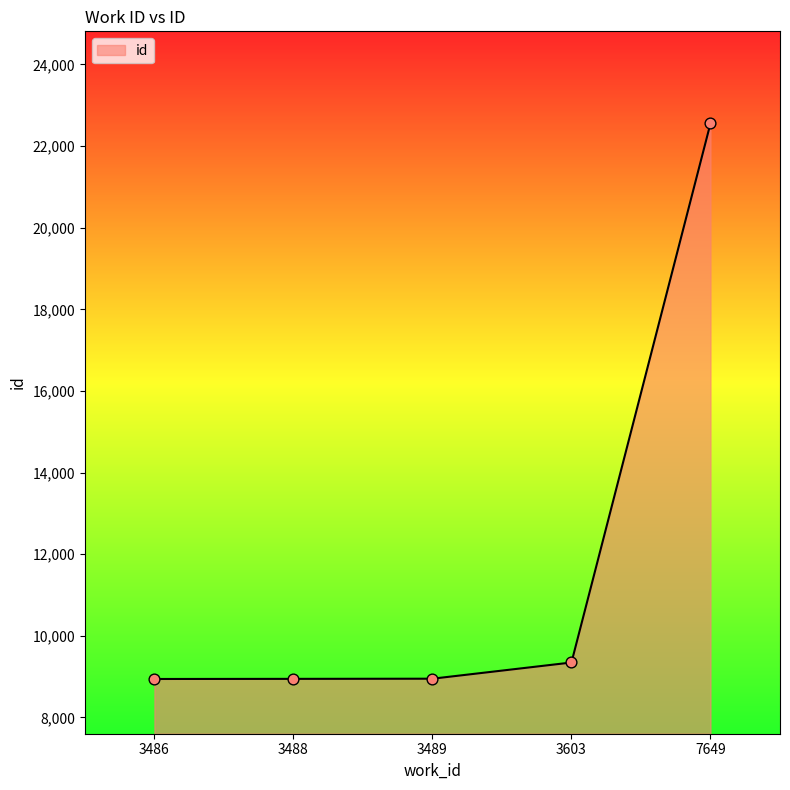

Which has a higher value, 7649 or 3486?

7649